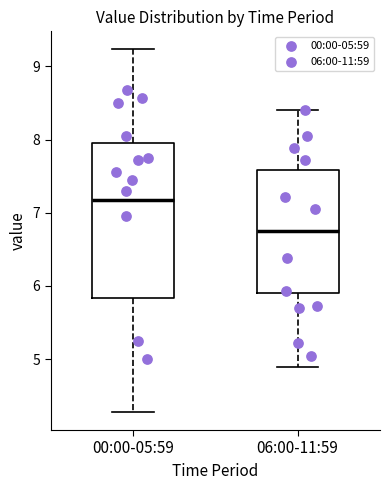

Which box's median line is the highest?

00:00-05:59